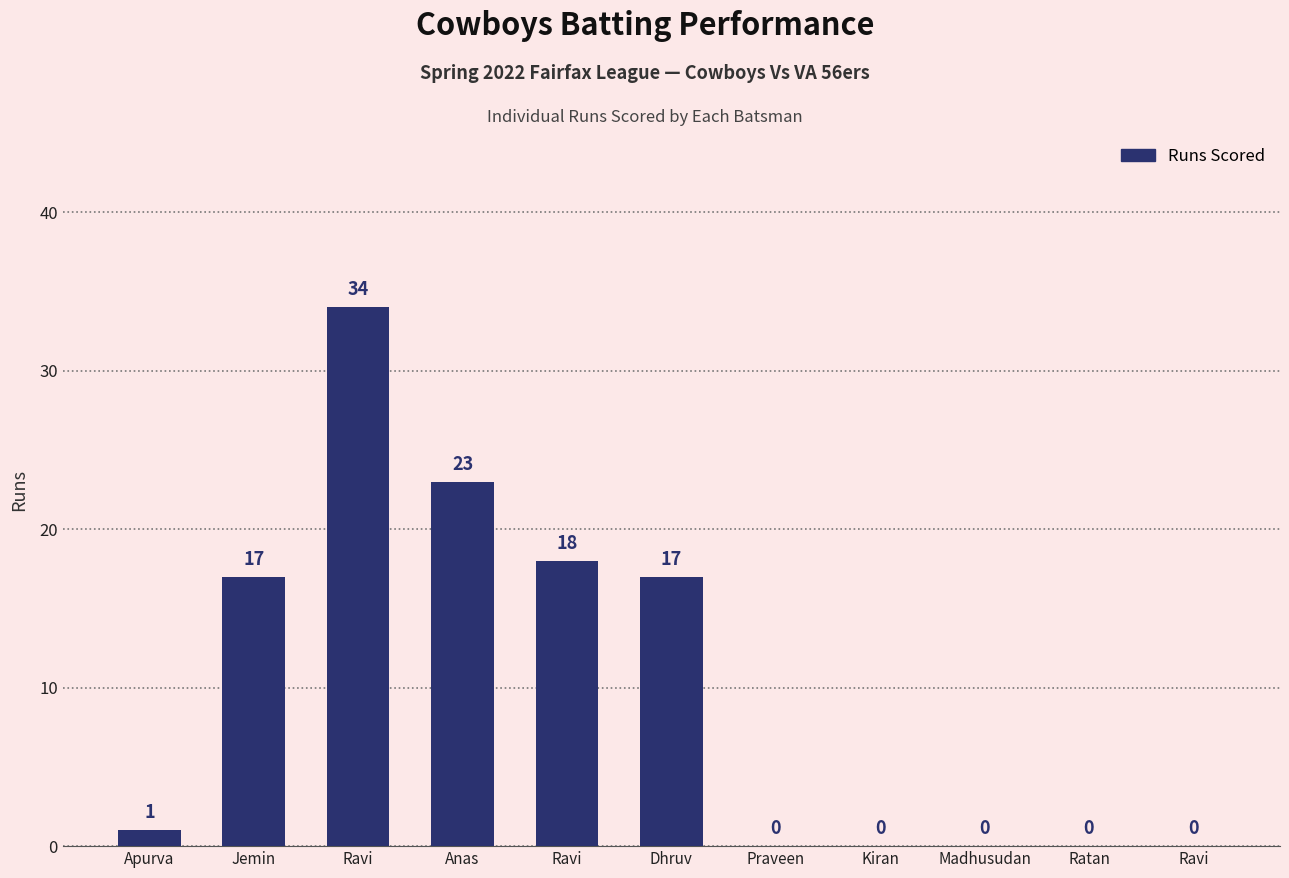

How many positive values are there?

6